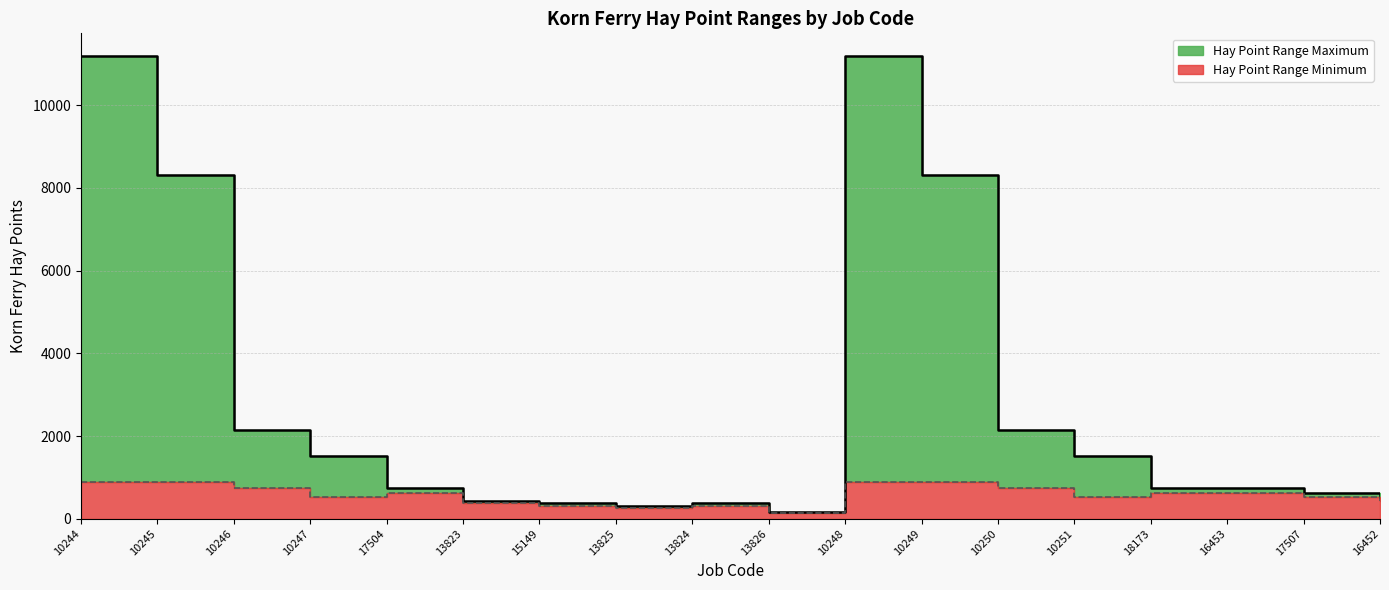

True or false: Hay Point Range Minimum has a value of 955 at 16453.

False